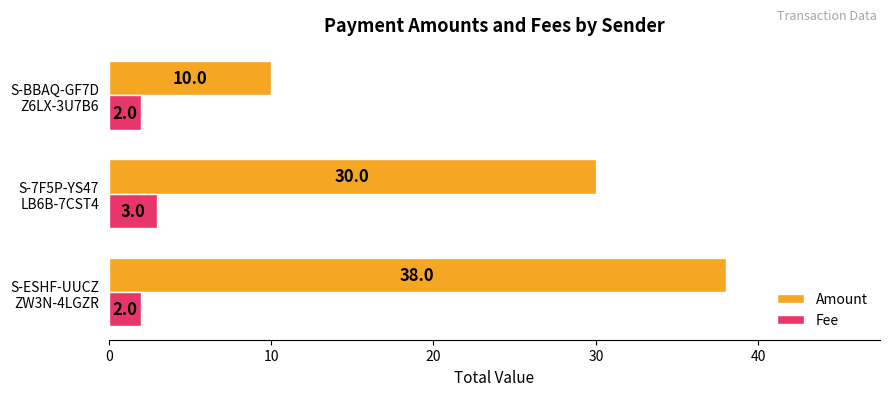

What is the sum of all Fee values?

7